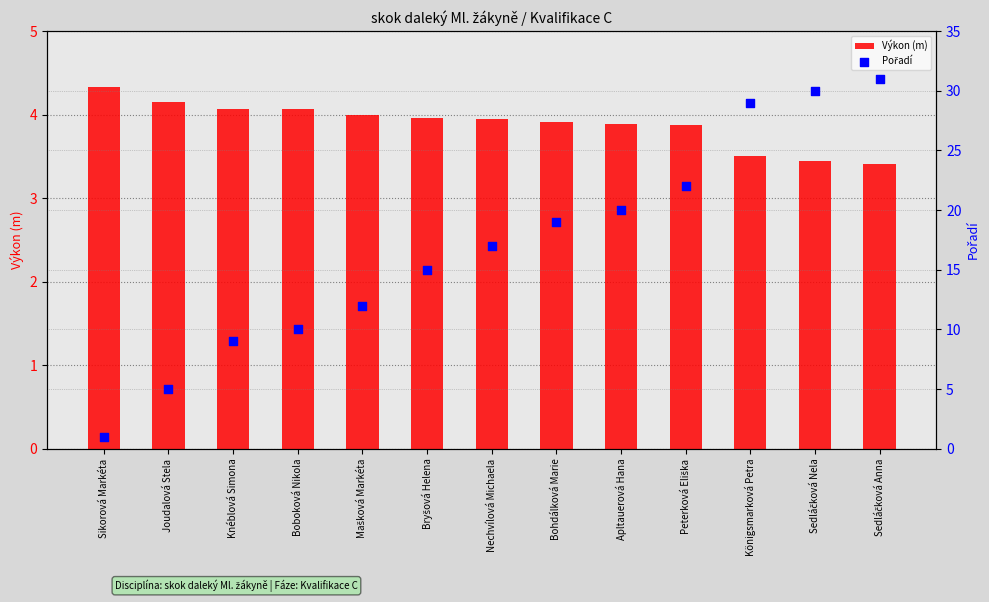

At how many categories does at least one series exceed 11?

9